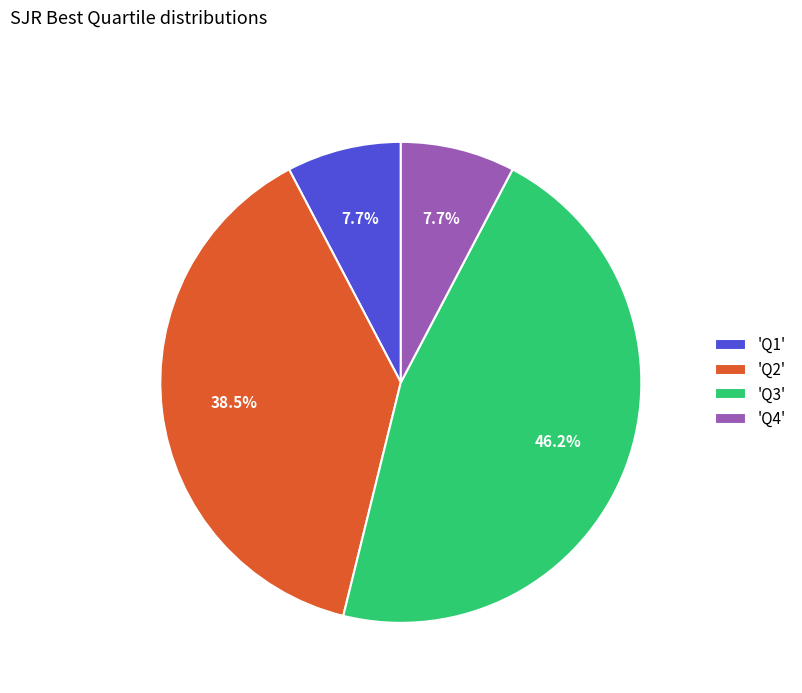

Approximately how many times larger is the value at 'Q1' compared to 'Q4'?

1.0